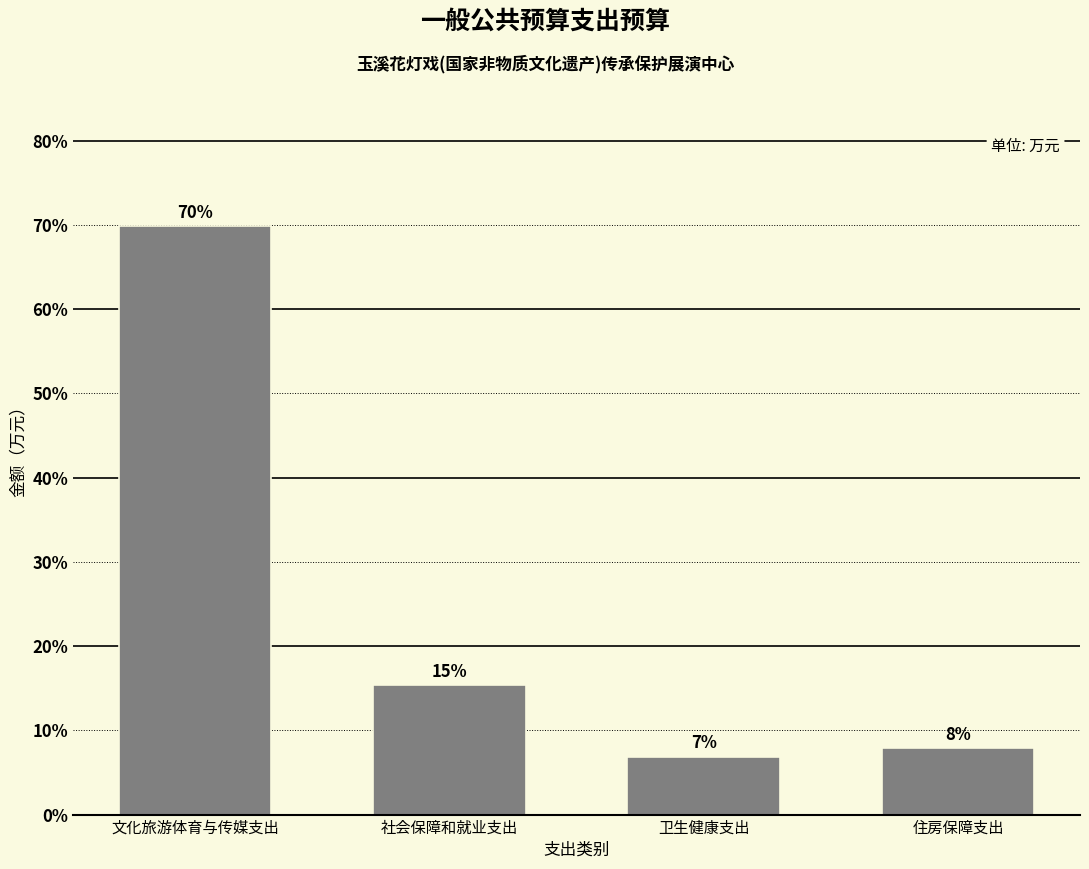

Does the chart contain any negative values?

No